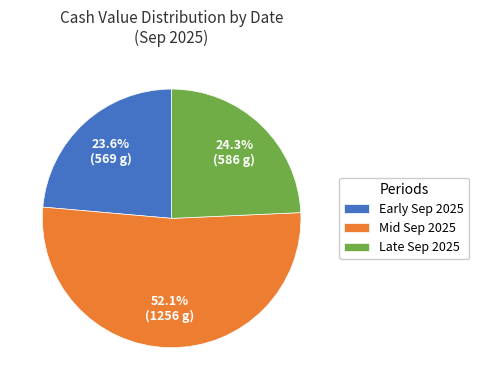

What is the largest slice in the pie chart?

Mid Sep 2025